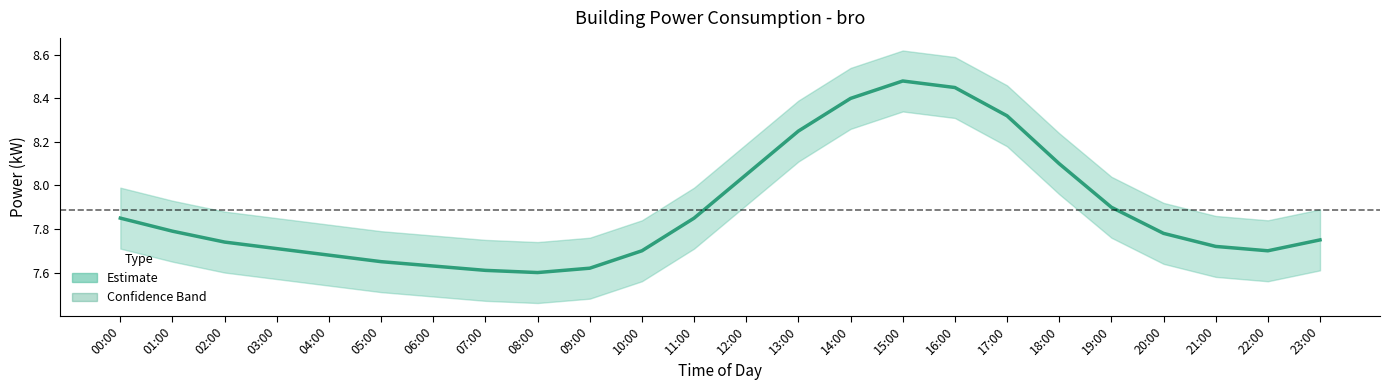

List the labels in order of value, largest first.

15:00, 16:00, 14:00, 17:00, 13:00, 18:00, 12:00, 19:00, 00:00, 11:00, 01:00, 20:00, 23:00, 02:00, 21:00, 03:00, 10:00, 22:00, 04:00, 05:00, 06:00, 09:00, 07:00, 08:00